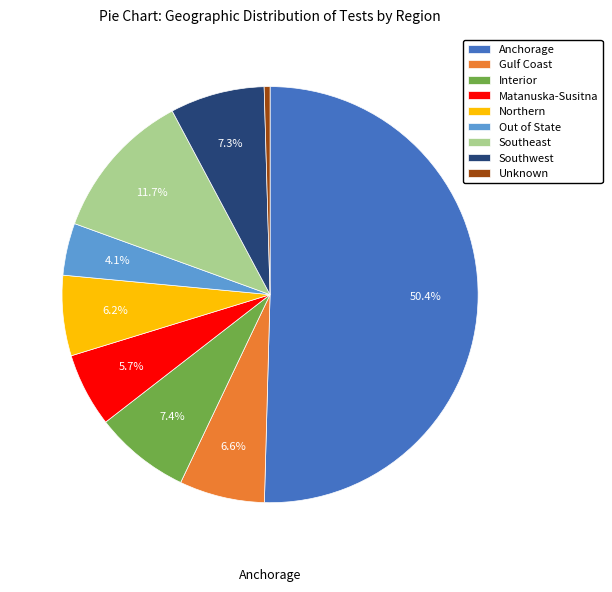

What percentage is NOT represented by Interior?

92.6%